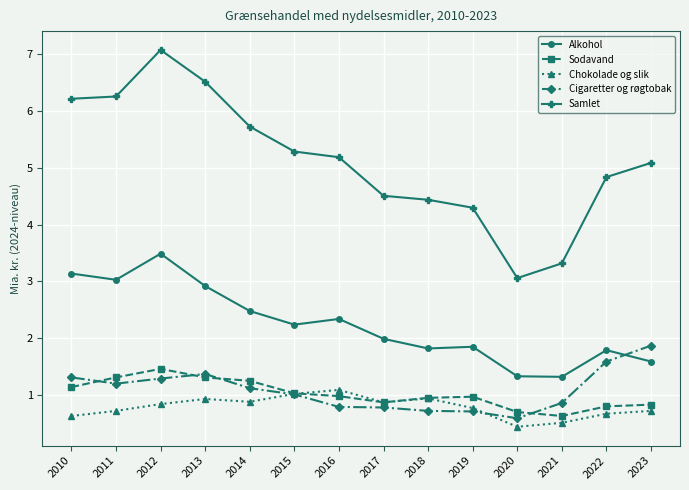

At which label is Cigaretter og røgtobak closest to 1?

2015